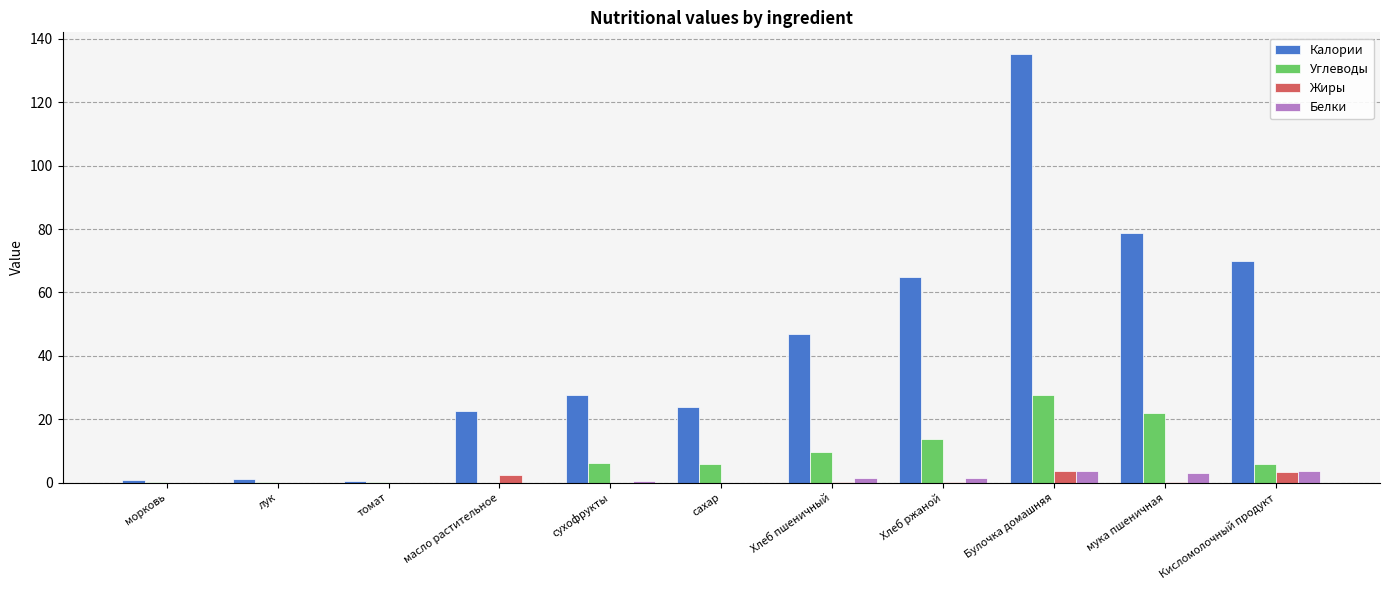

At which category is the sum across all series the highest?

Булочка домашняя